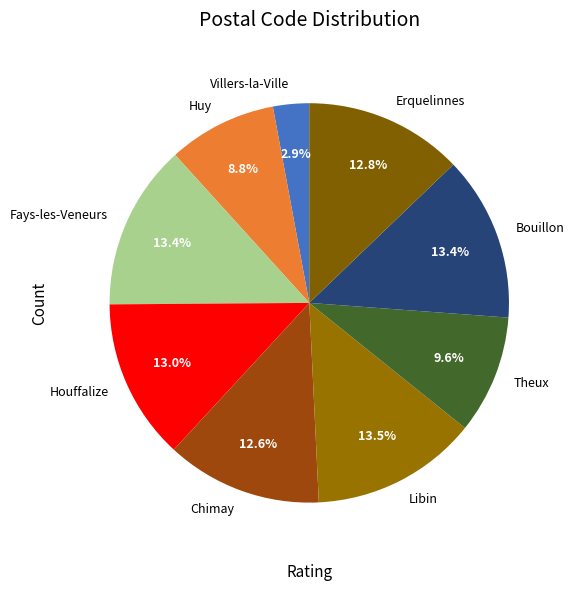

Approximately how many times larger is the value at Erquelinnes compared to Villers-la-Ville?

4.4